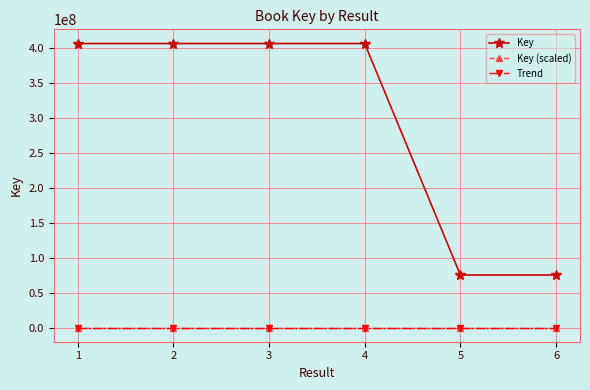

The Trend series shows 27.0 at 2. True or false?

True